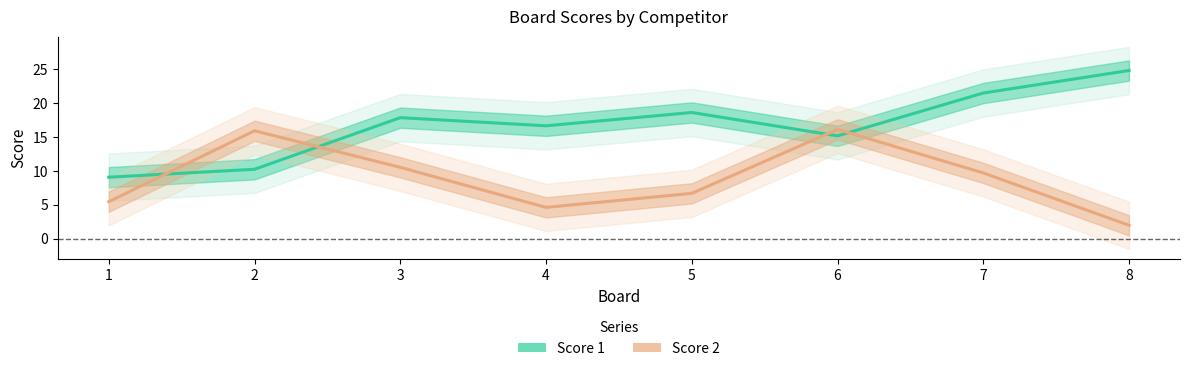

True or false: Score 2 and Score 1 intersect in this chart.

True